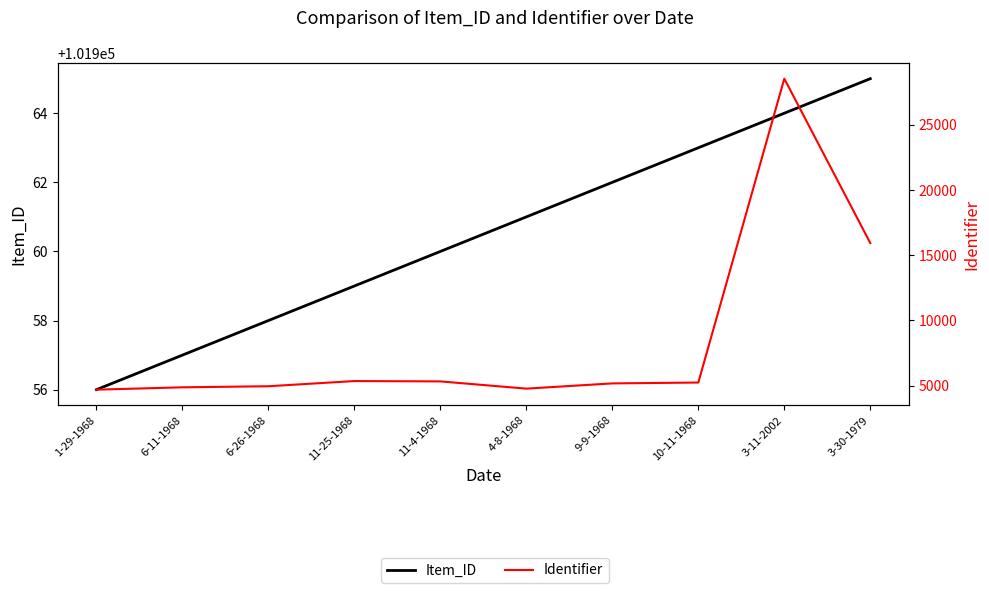

List the series in order of their peak value, highest first.

Item_ID, Identifier